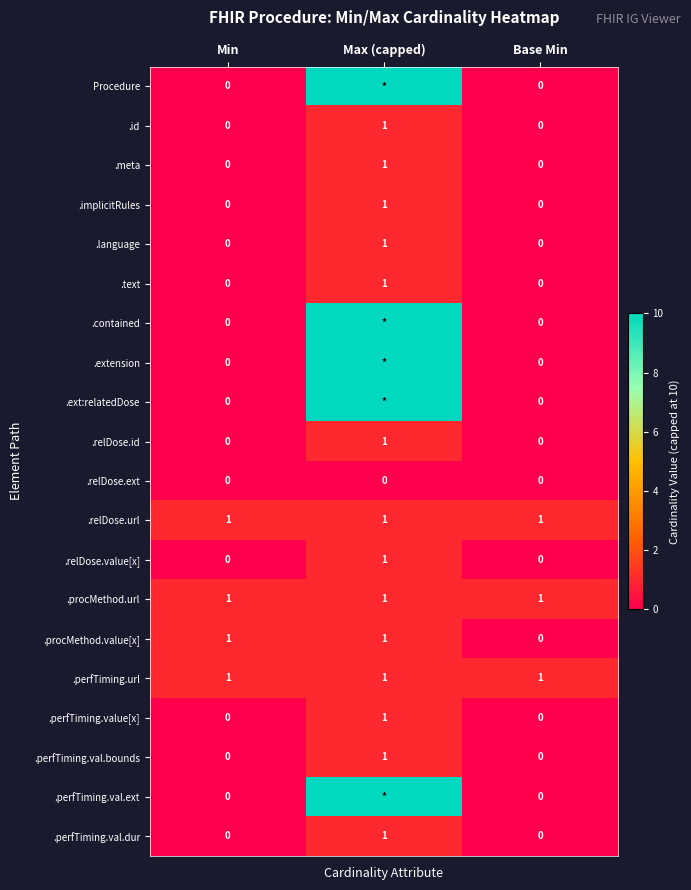

Count the .relDose.id values in the range 0 to 1.

3